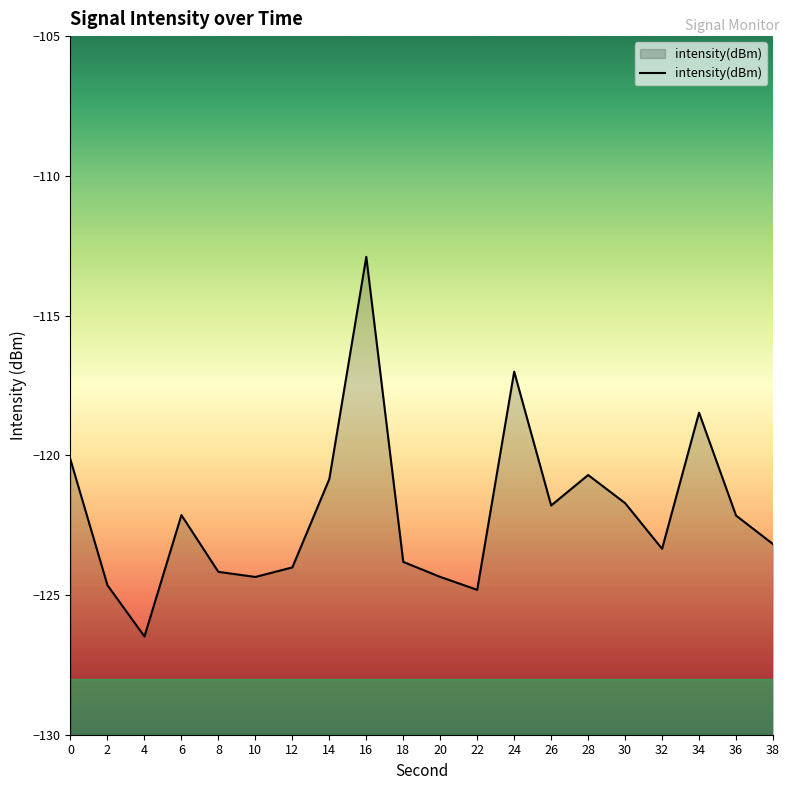

How many data points are less than -122?

12